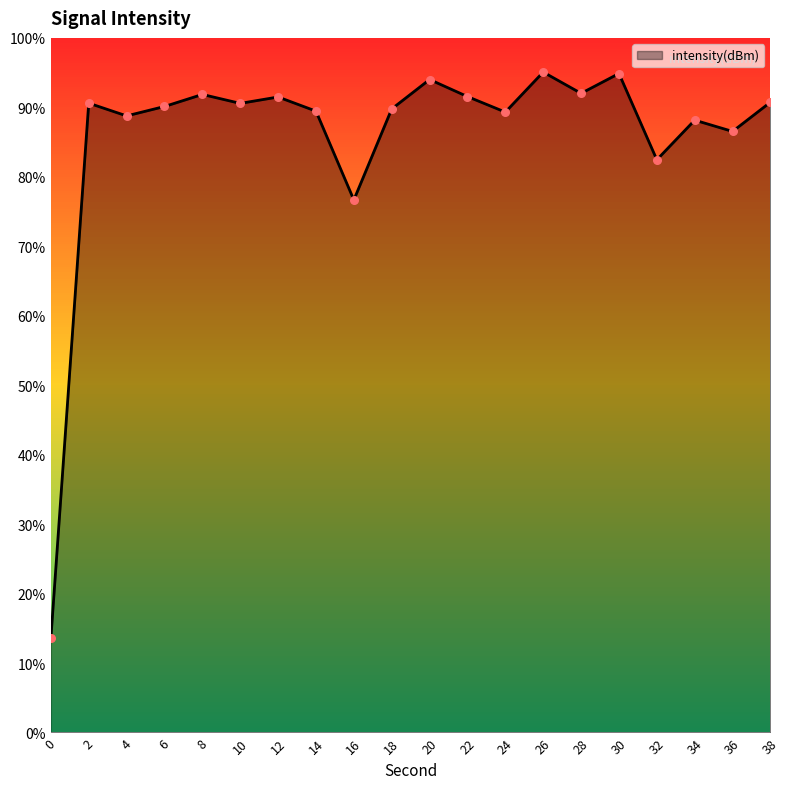

What is the change in value from 8 to 32?

-10.3